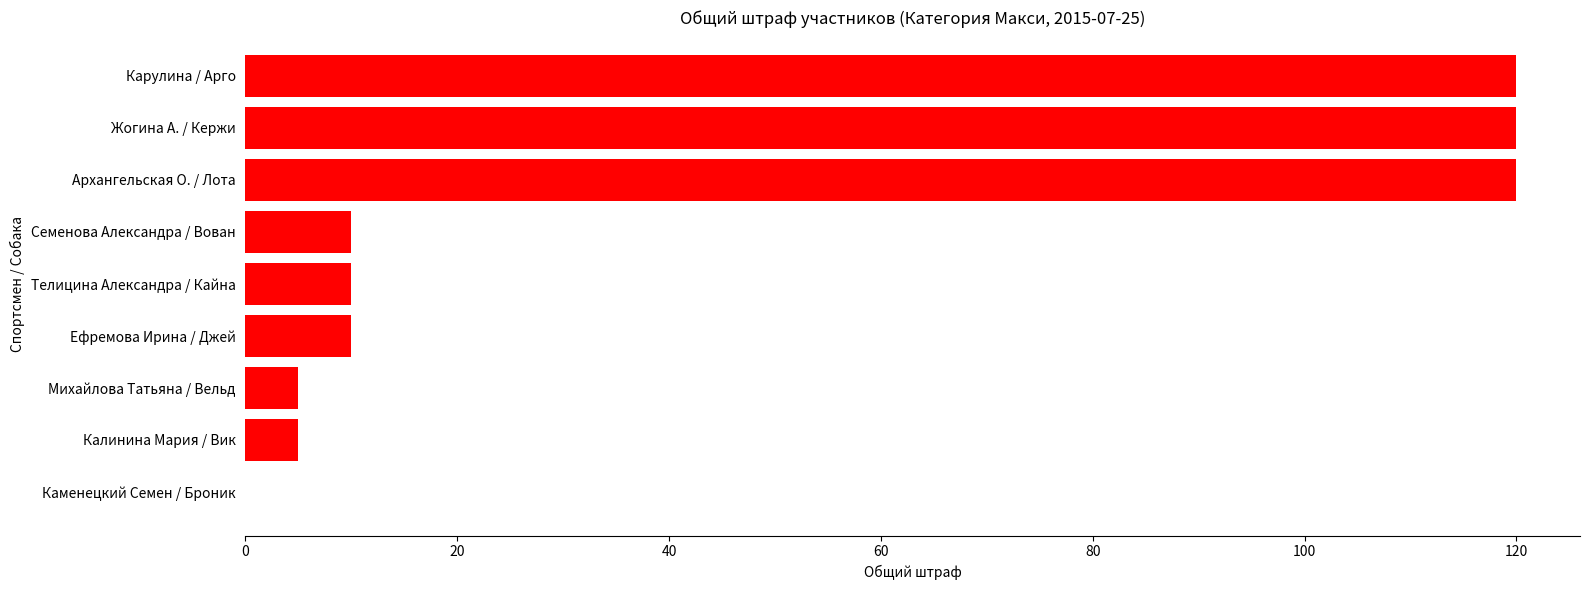

Count the number of categories in the chart.

9